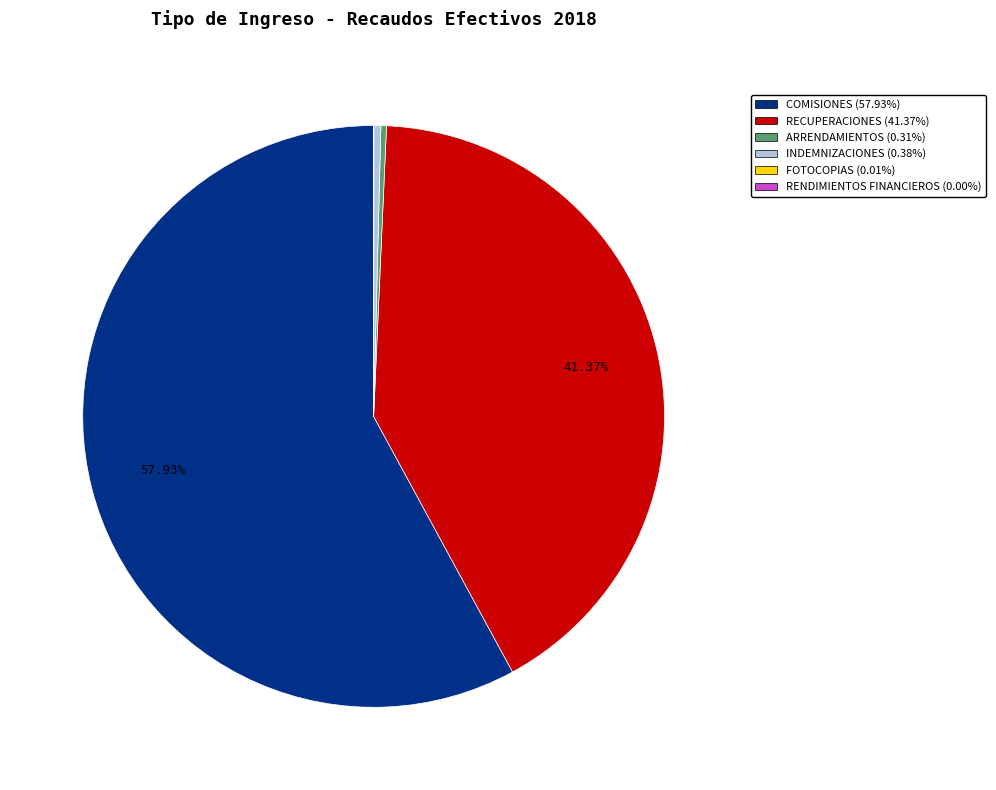

Which has a higher value, RECUPERACIONES or ARRENDAMIENTOS?

RECUPERACIONES